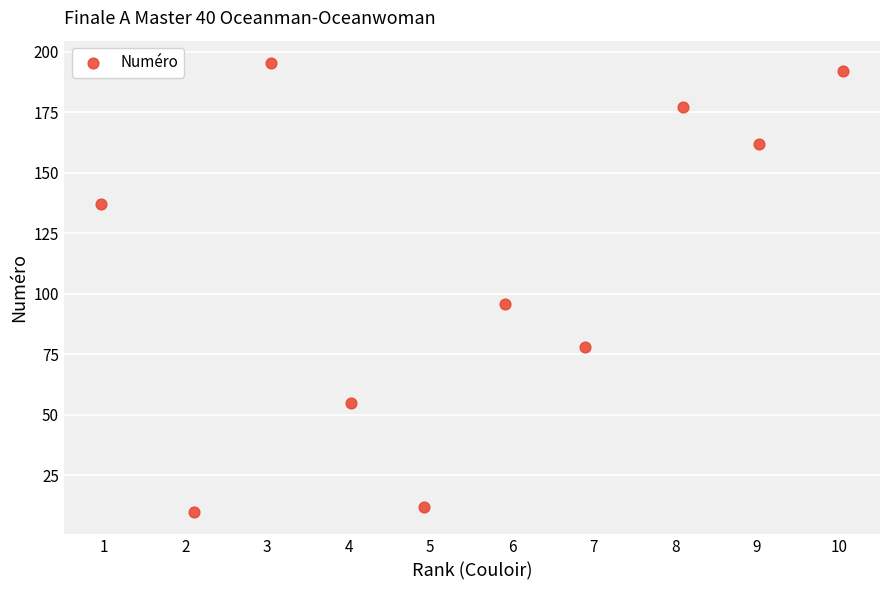

What is the average Y value?

111.4